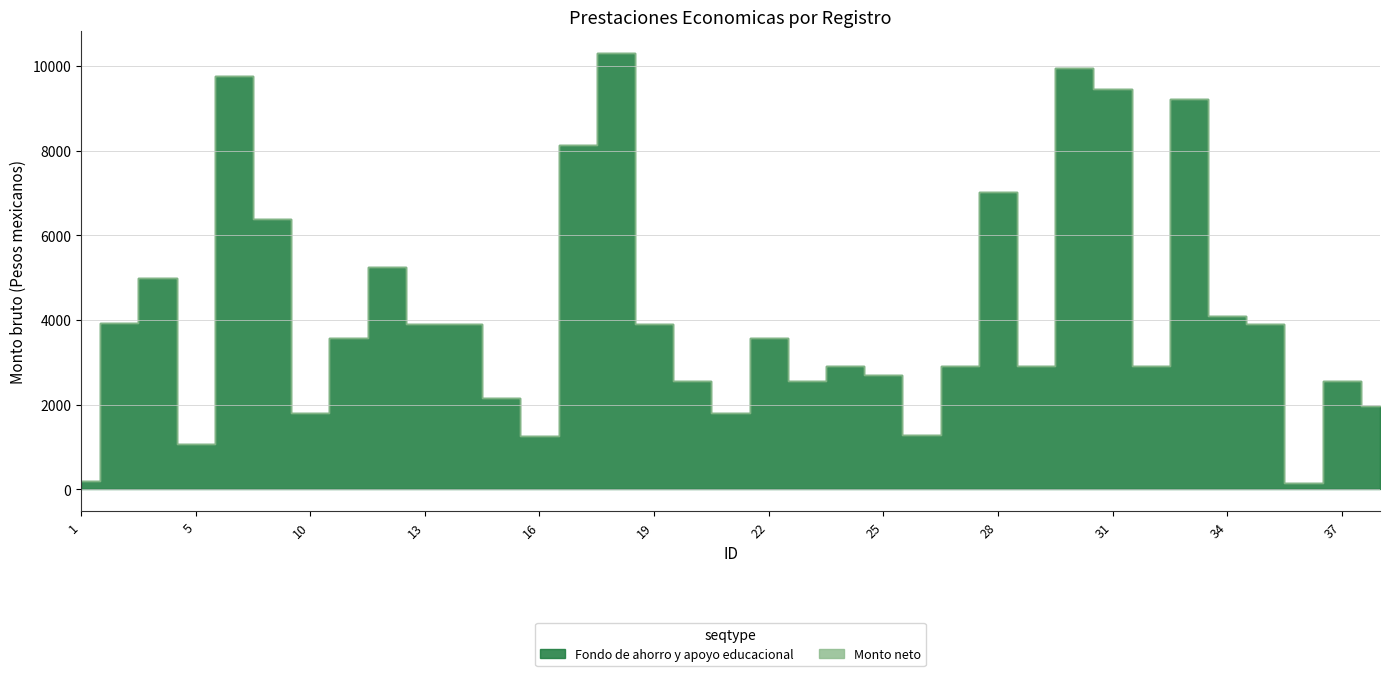

Between 8 and 31, which series saw the biggest shift?

Fondo de ahorro y apoyo educacional